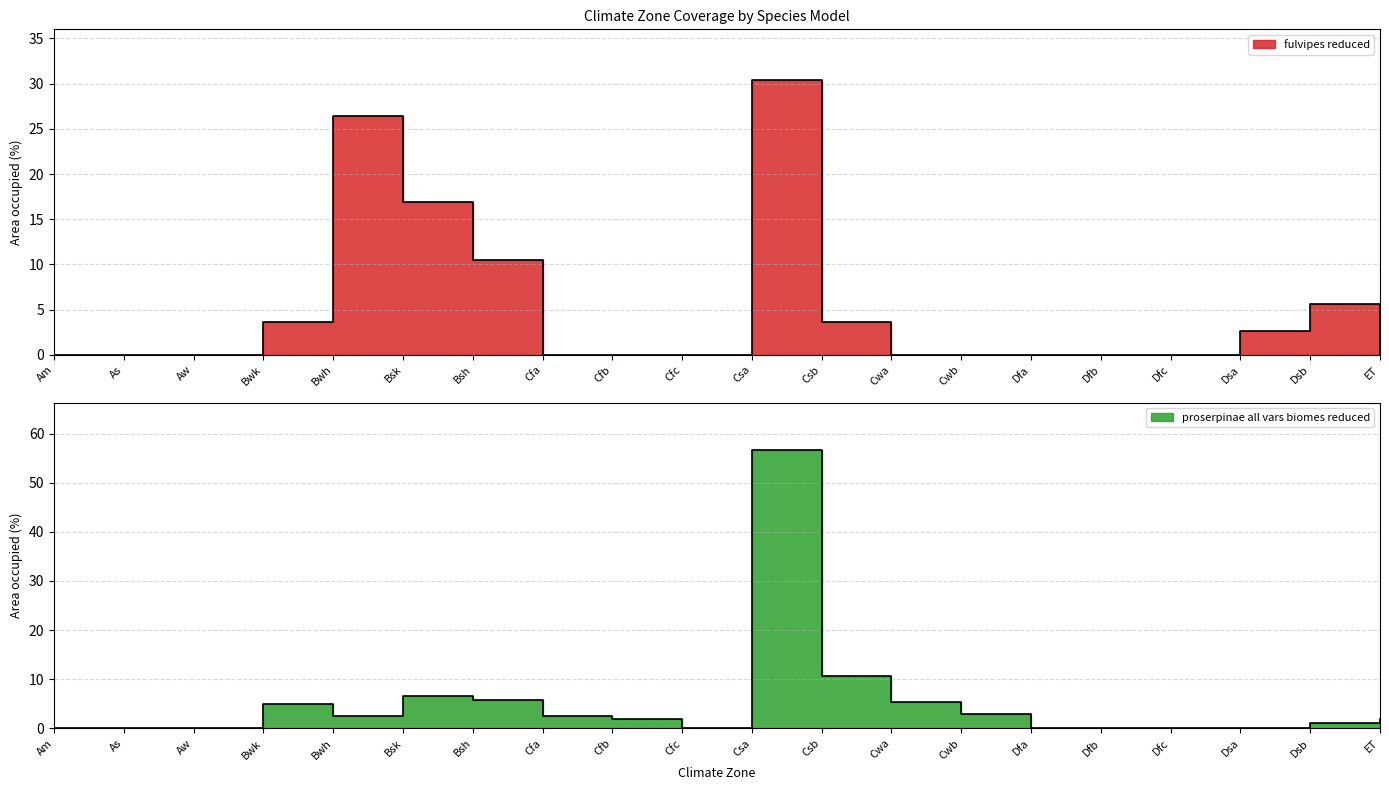

Rank the series by their average value, from highest to lowest.

proserpinae all vars biomes reduced, fulvipes reduced